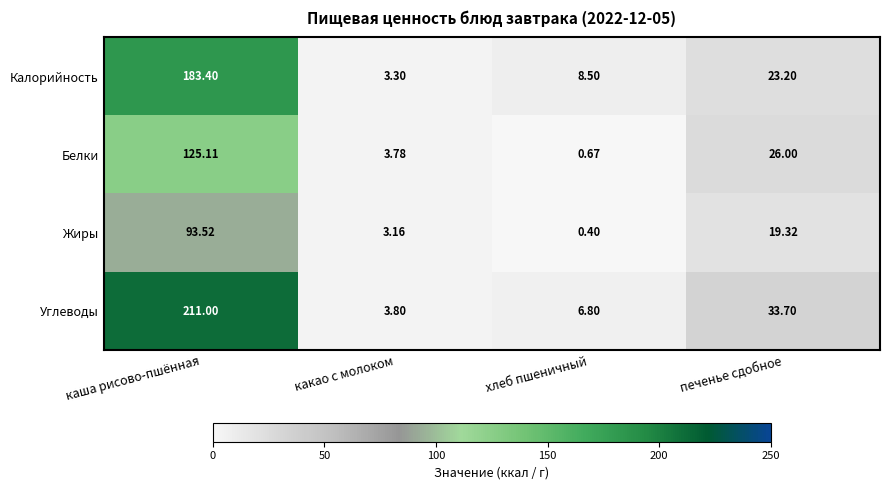

What is the greatest value displayed?

211.0